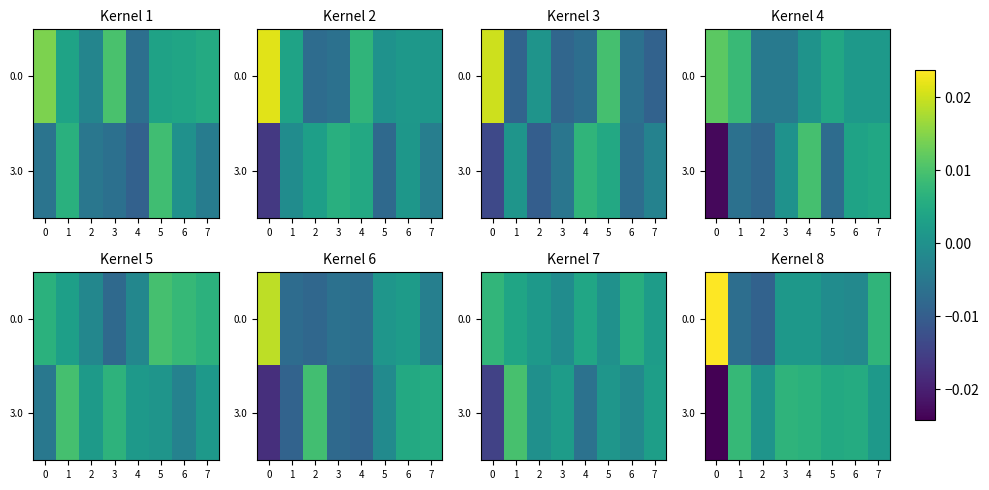

How many values in row_0 are below zero?

4